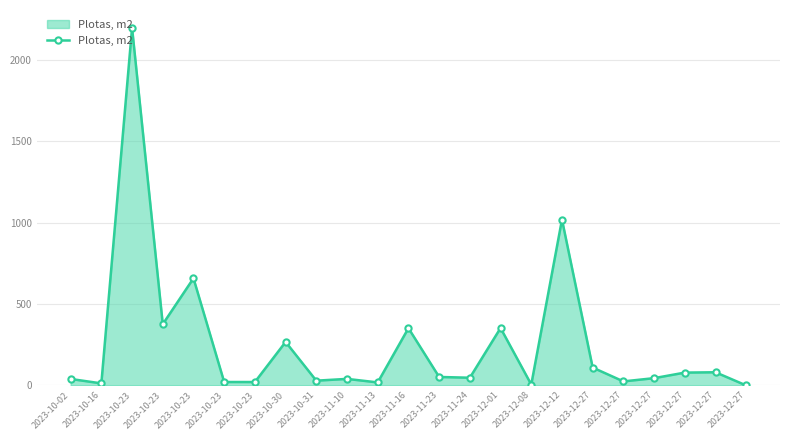

What is the label of the 17th point from the left?

2023-12-12